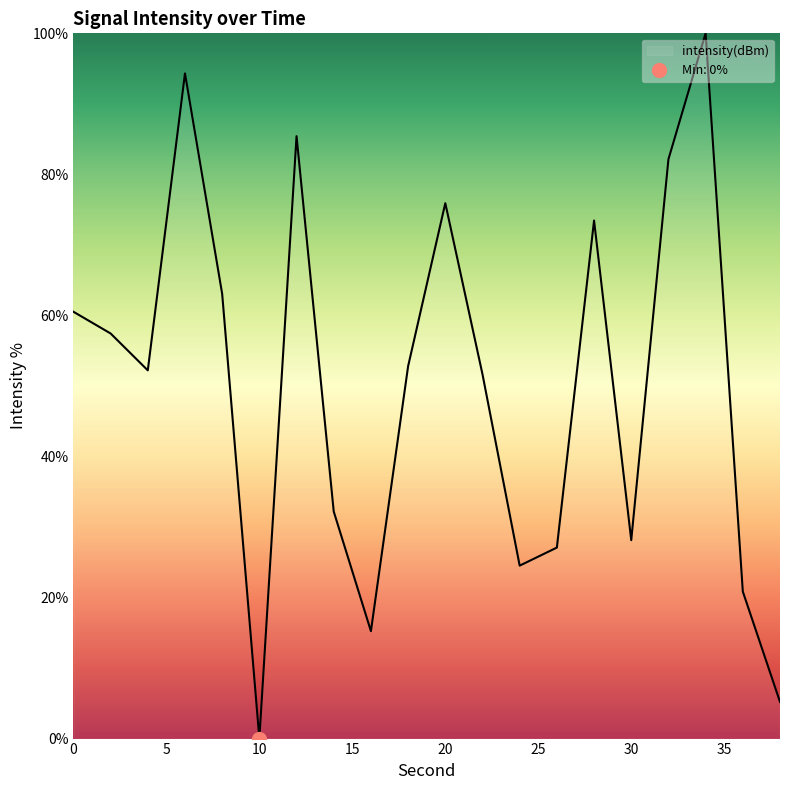

Is it true that the value at 18 is 11.5?

False